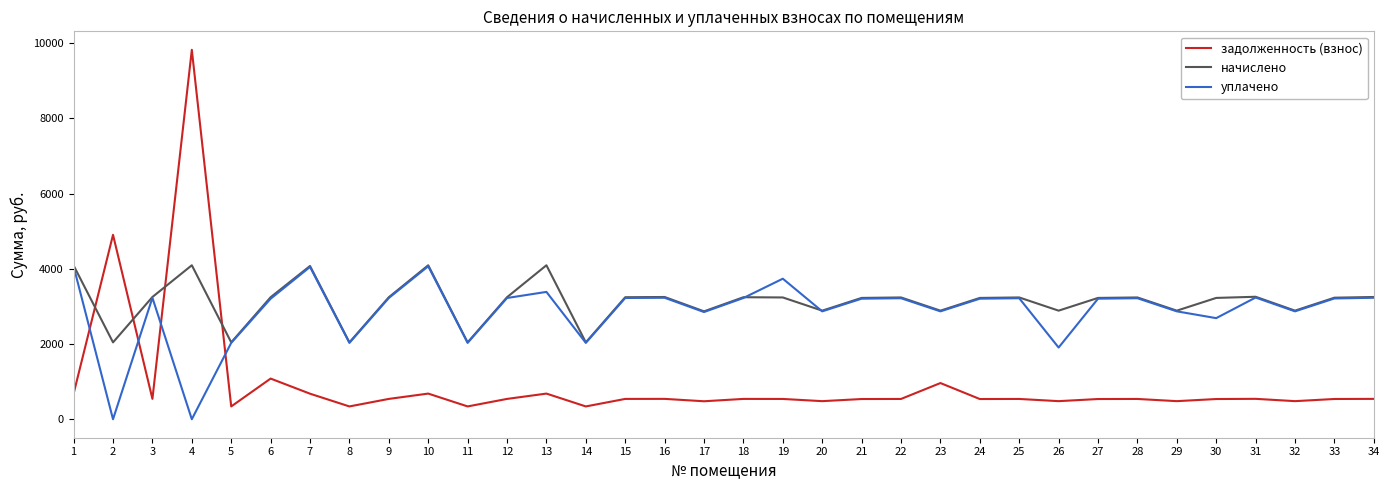

Between which two adjacent categories do задолженность (взнос) and уплачено first intersect?

1 and 2